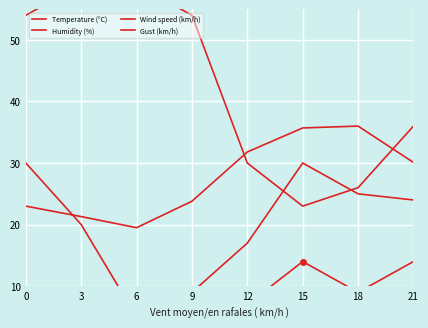

How many lines are shown in the chart?

4